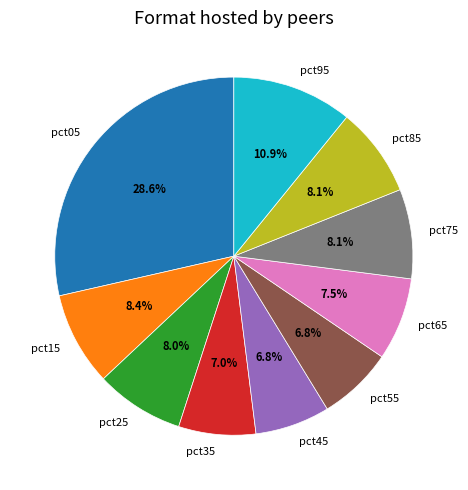

The pct65 slice represents 1% of the pie. True or false?

False